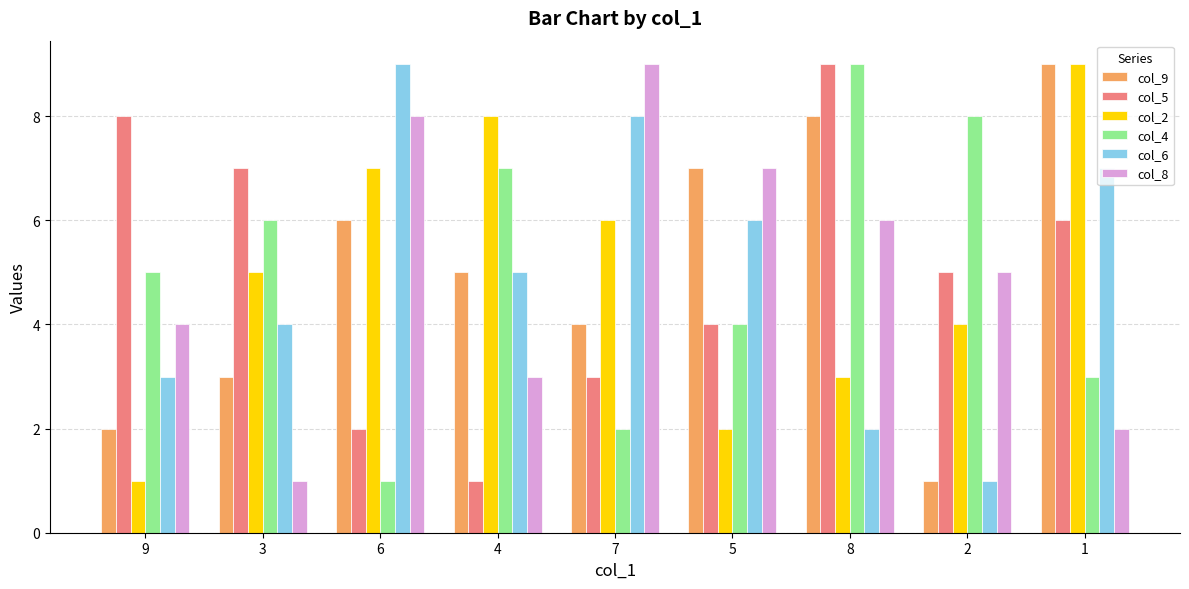

Which series changed the most between 4 and 5?

col_2